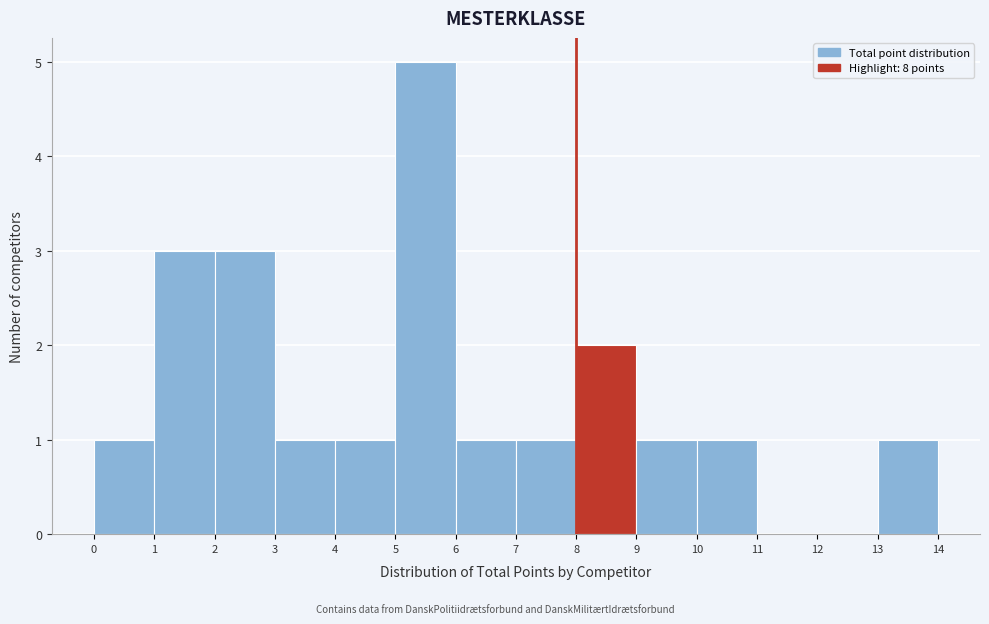

Reading left to right, transcribe this chart: for each bar, give the range it covers on the x-axis and its height. The values are not printed on the chart, so give them approximately, as read against the axis.

0 to 1: 1
1 to 2: 3
2 to 3: 3
3 to 4: 1
4 to 5: 1
5 to 6: 5
6 to 7: 1
7 to 8: 1
8 to 9: 2
9 to 10: 1
10 to 11: 1
11 to 12: 0
12 to 13: 0
13 to 14: 1